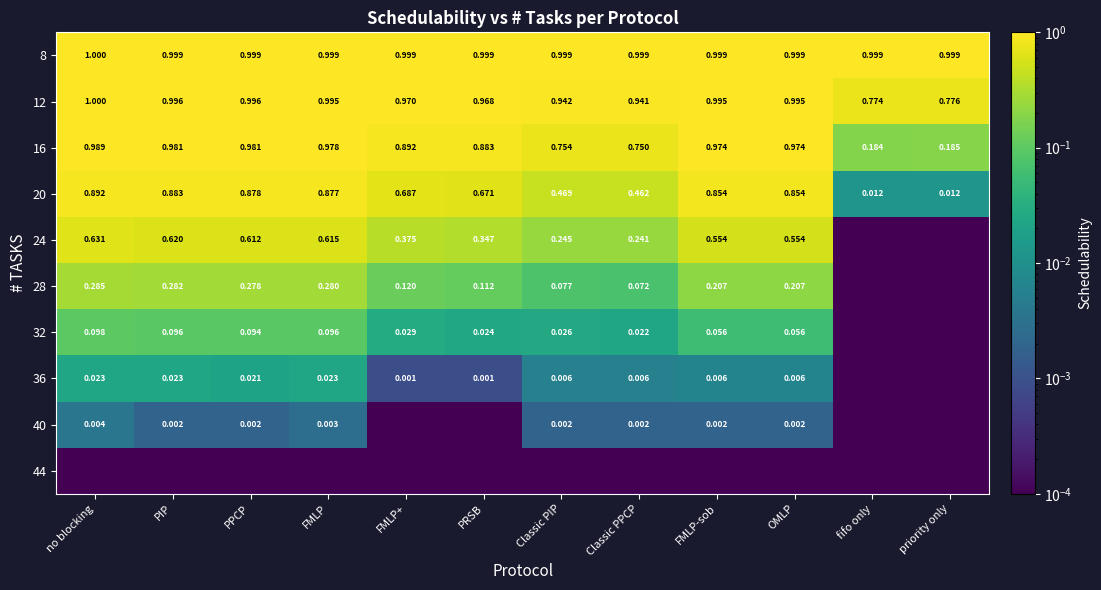

Is the value of 12 at PPCP greater than the value of 16 at OMLP?

Yes